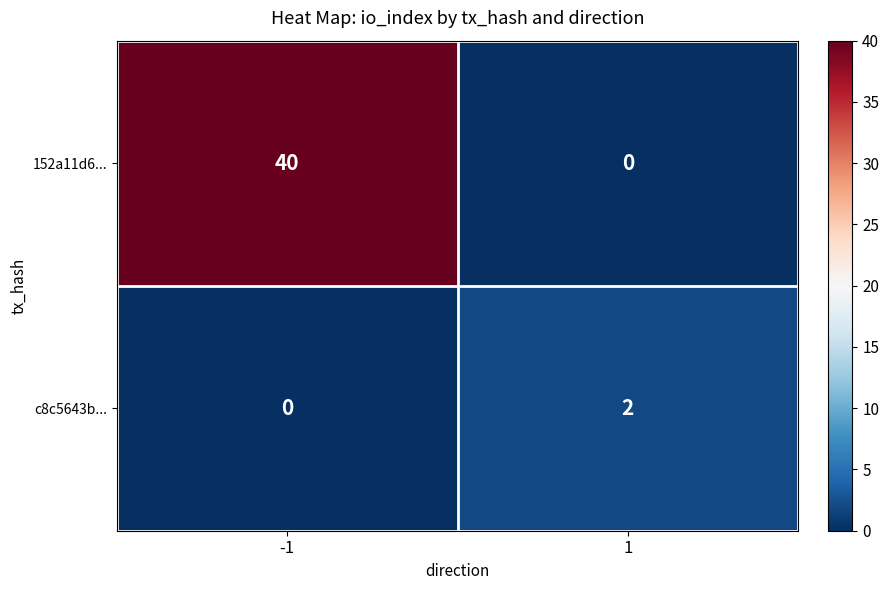

Between -1 and 1, which series saw the biggest shift?

152a11d6...